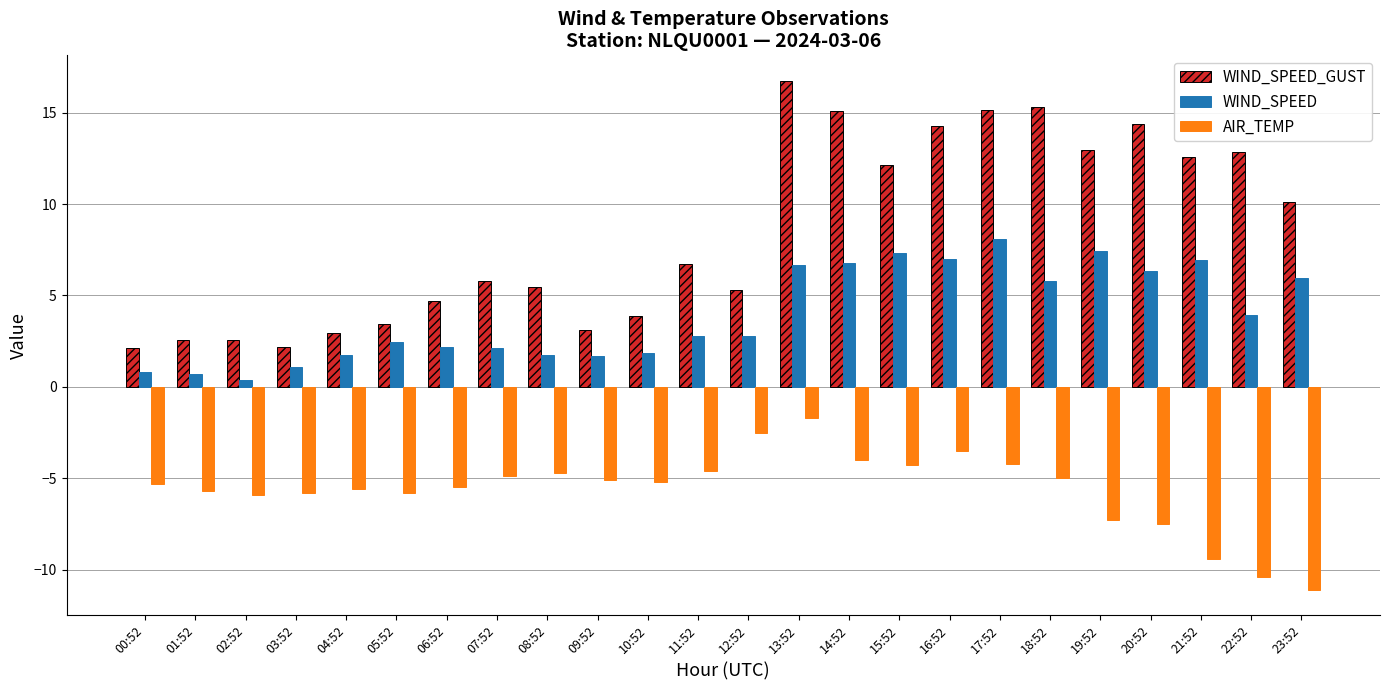

How many values in the WIND_SPEED series exceed 2?

16